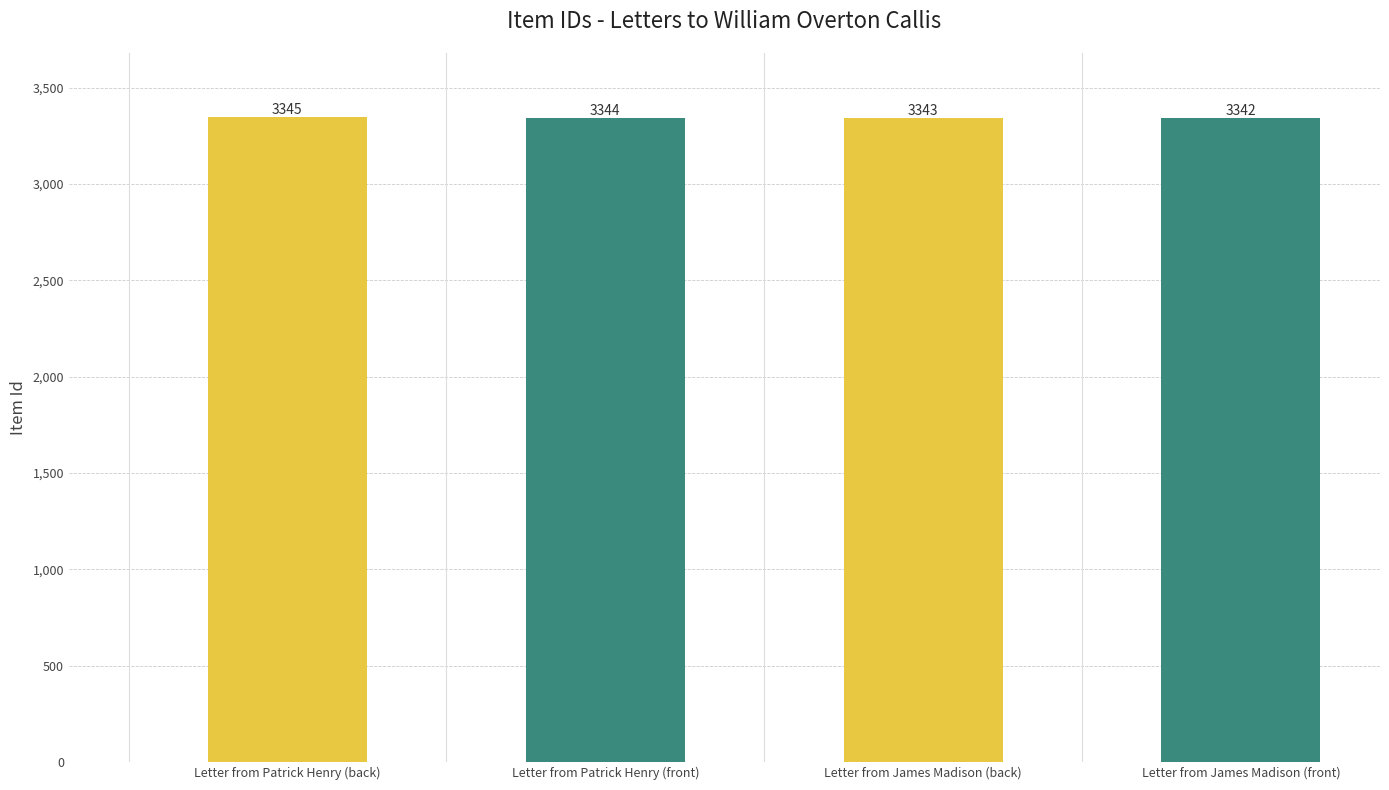

What is the sum of the values at Letter from James Madison (front) and Letter from Patrick Henry (front)?

6686